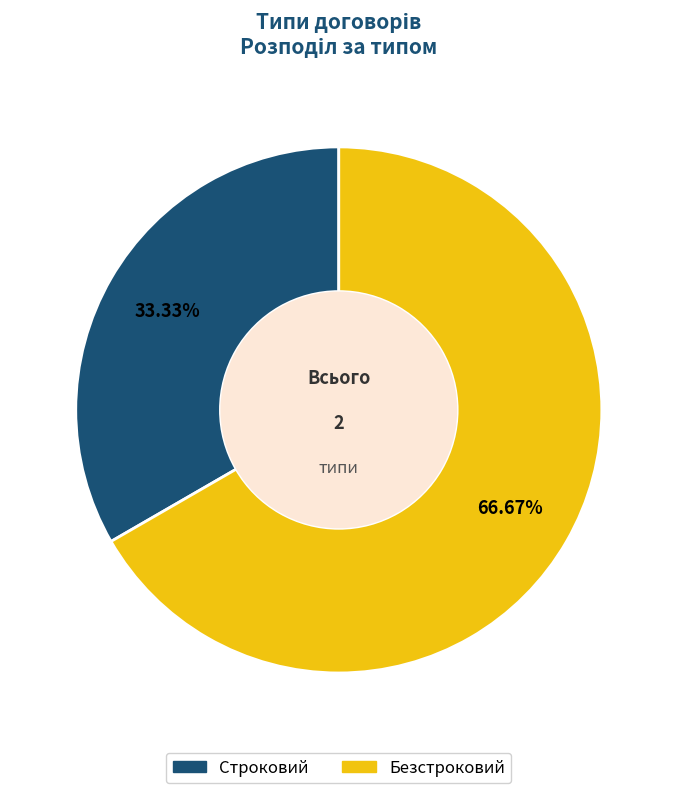

Between Безстроковий and Строковий, which is larger?

Безстроковий